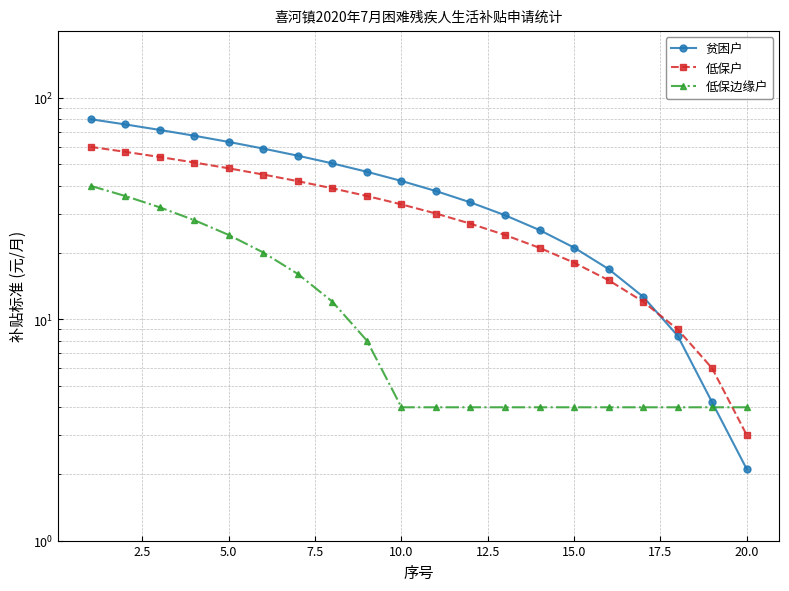

Which series has the largest total across all categories?

贫困户